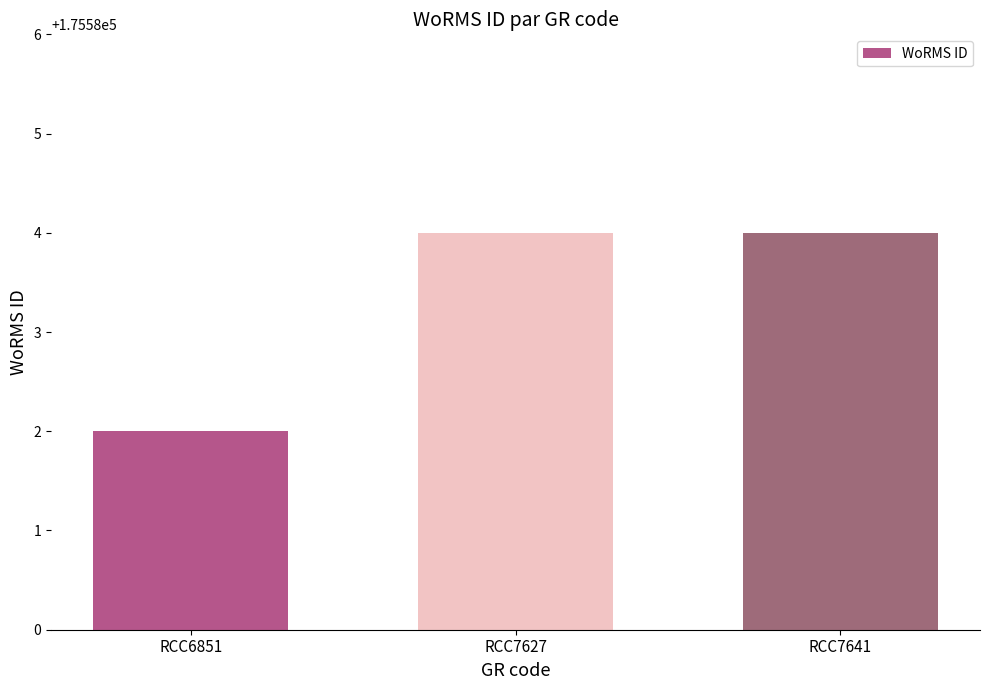

Are the bars horizontal?

No